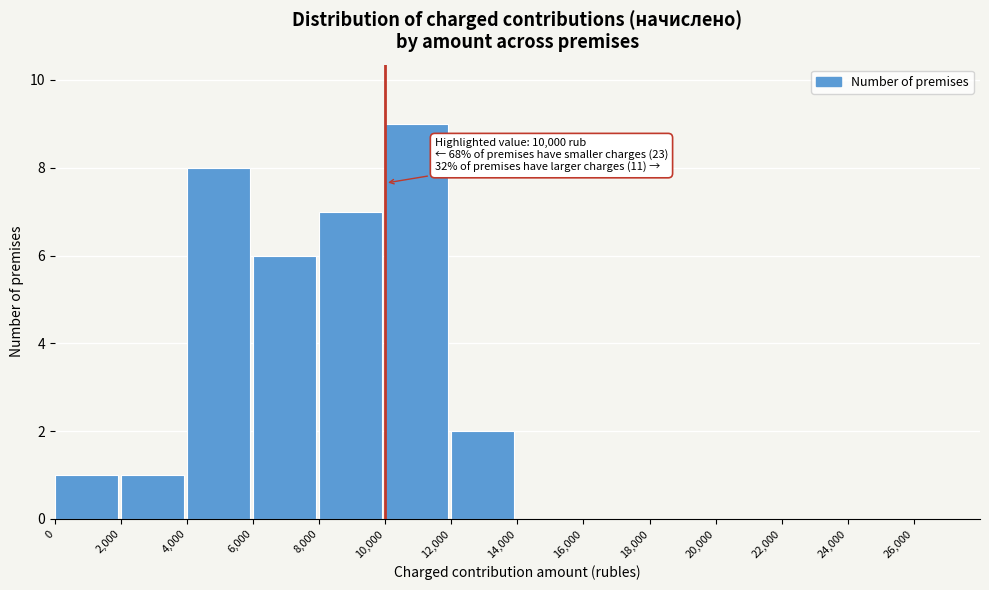

Over which range of the x-axis is the bar tallest?

10000 to 12000